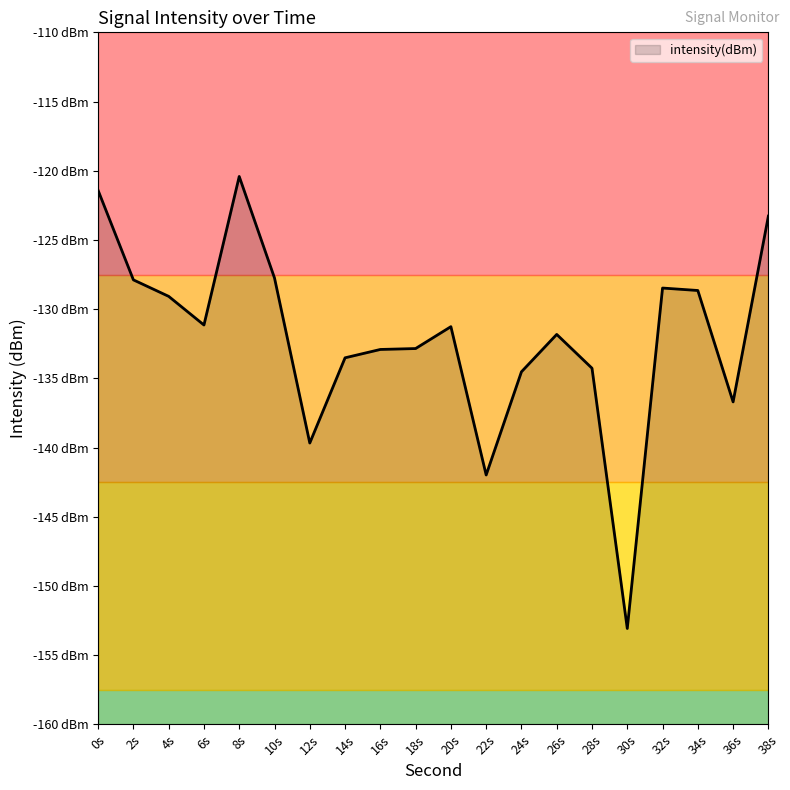

What is the value of the 8th point from the left?

-133.5